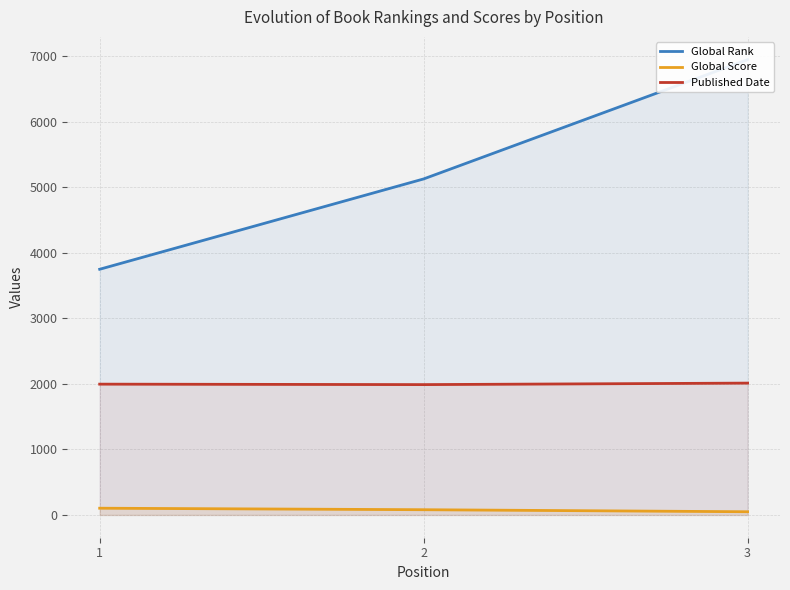

At which category is the sum across all series the highest?

3